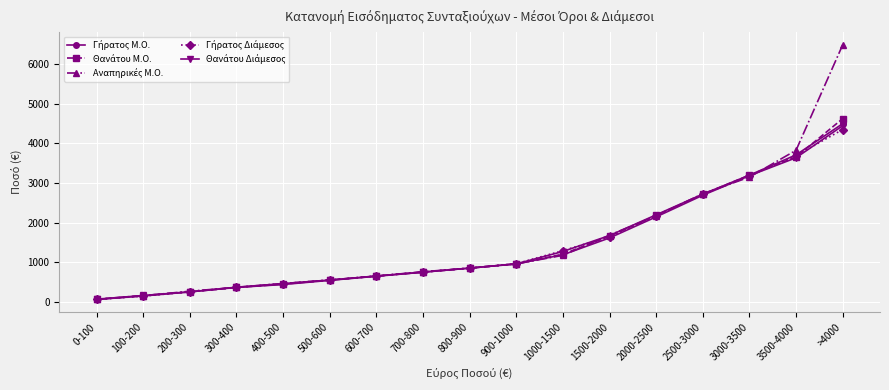

Does the chart display data point markers on the line(s)?

Yes